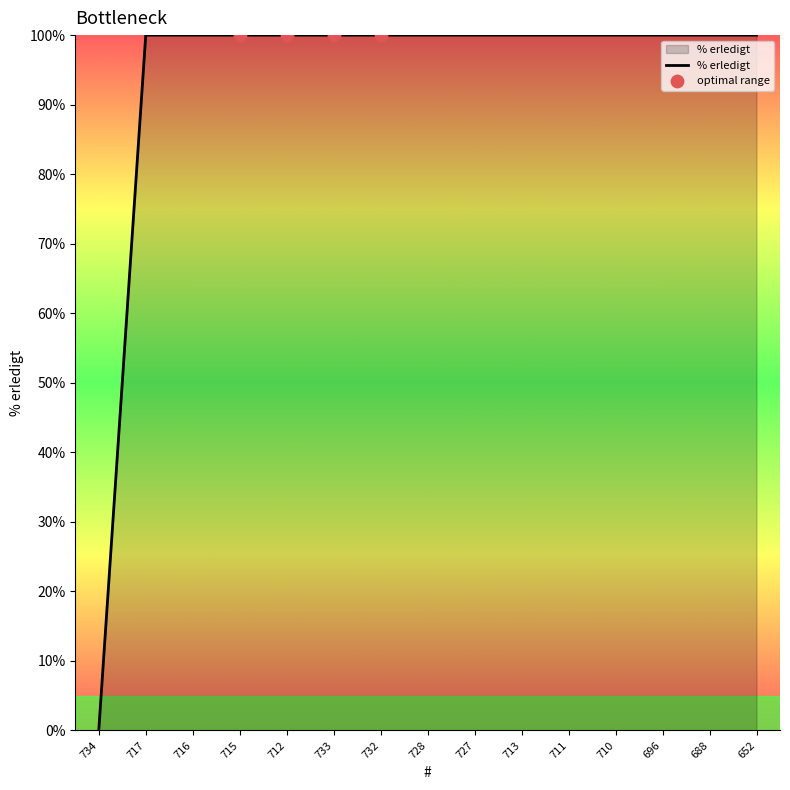

Approximately how many times larger is the value at 712 compared to 715?

1.0